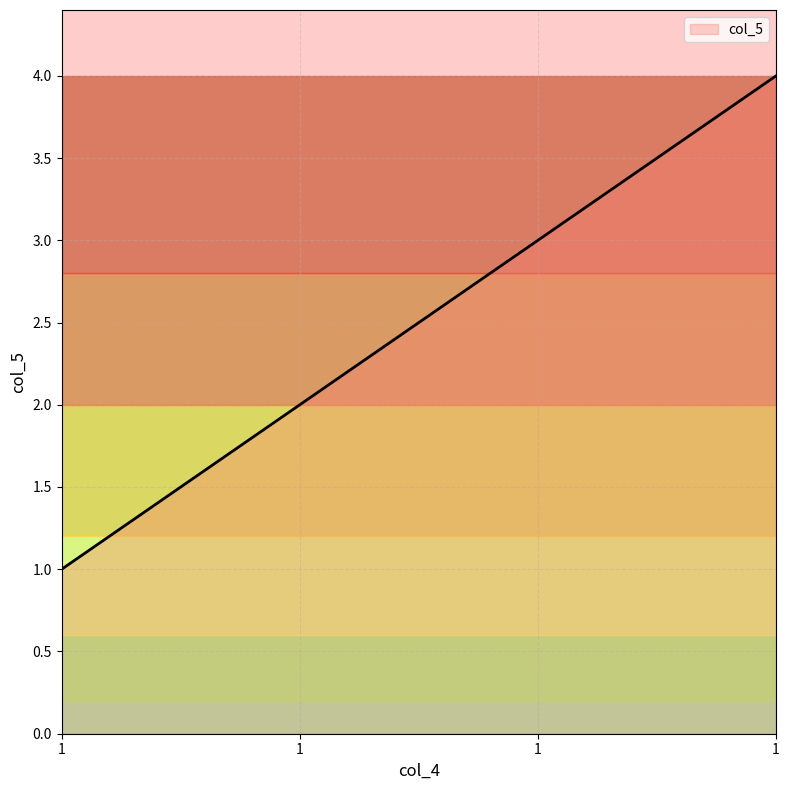

Reading left to right, list all the values displayed in this chart.

1=1	1=2	1=3	1=4